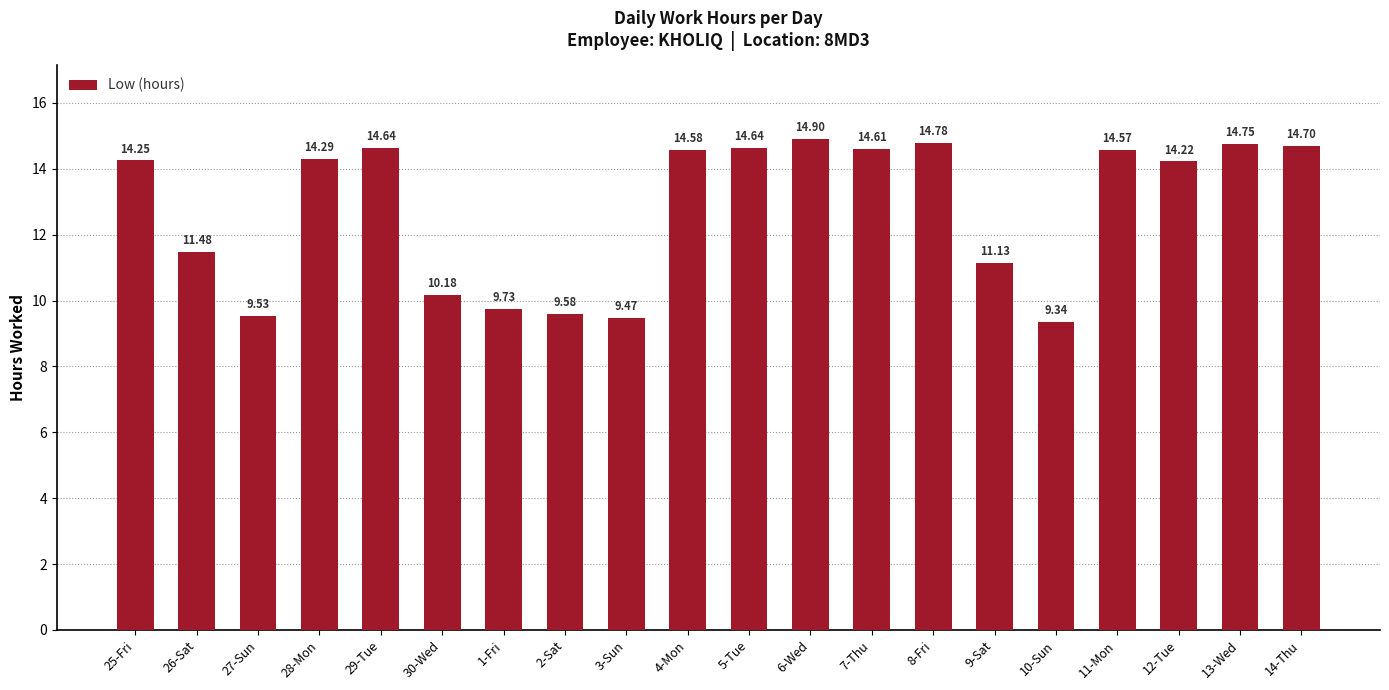

What is the difference between the values at 26-Sat and 12-Tue?

2.7